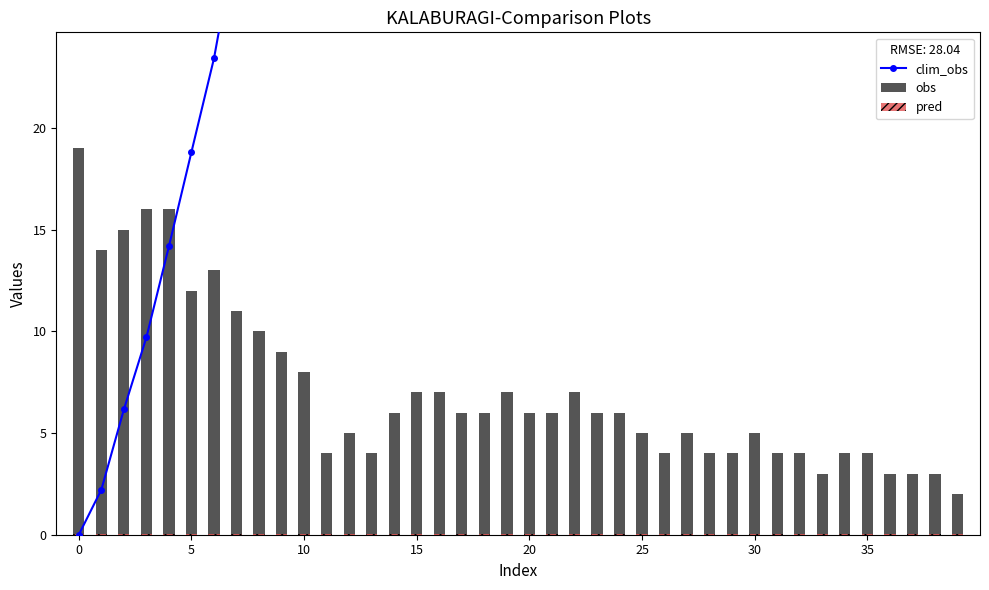

Is it true that obs equals 0.9 at 33?

False